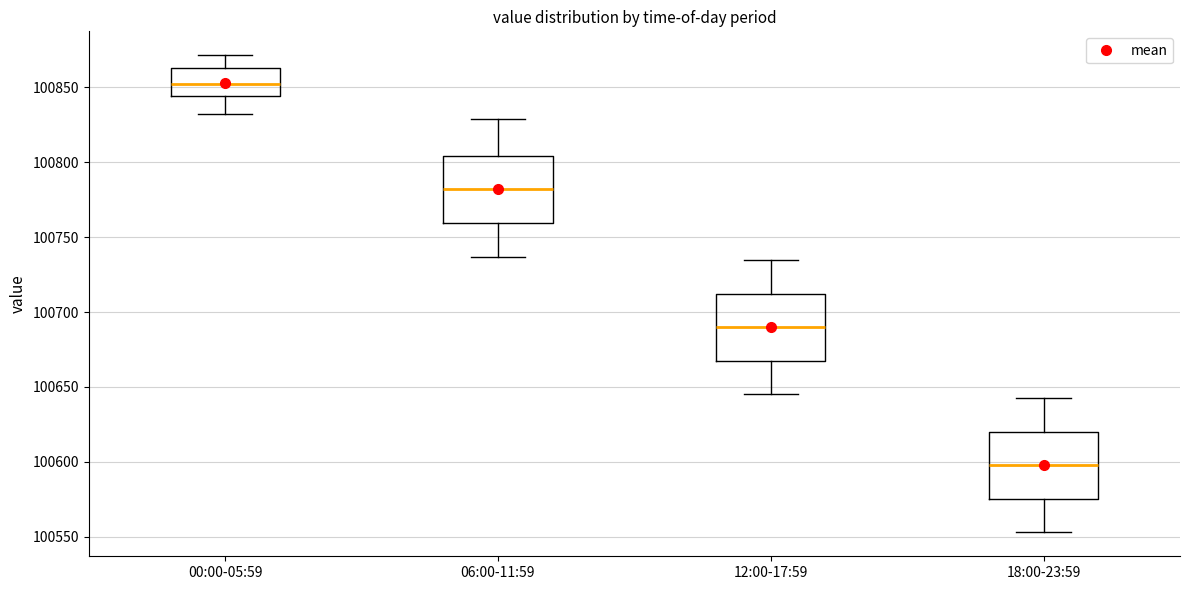

Where does the median line of the box for 12:00-17:59 sit on the y-axis? The values are not printed on the chart, so give them approximately, as read against the axis.

100690